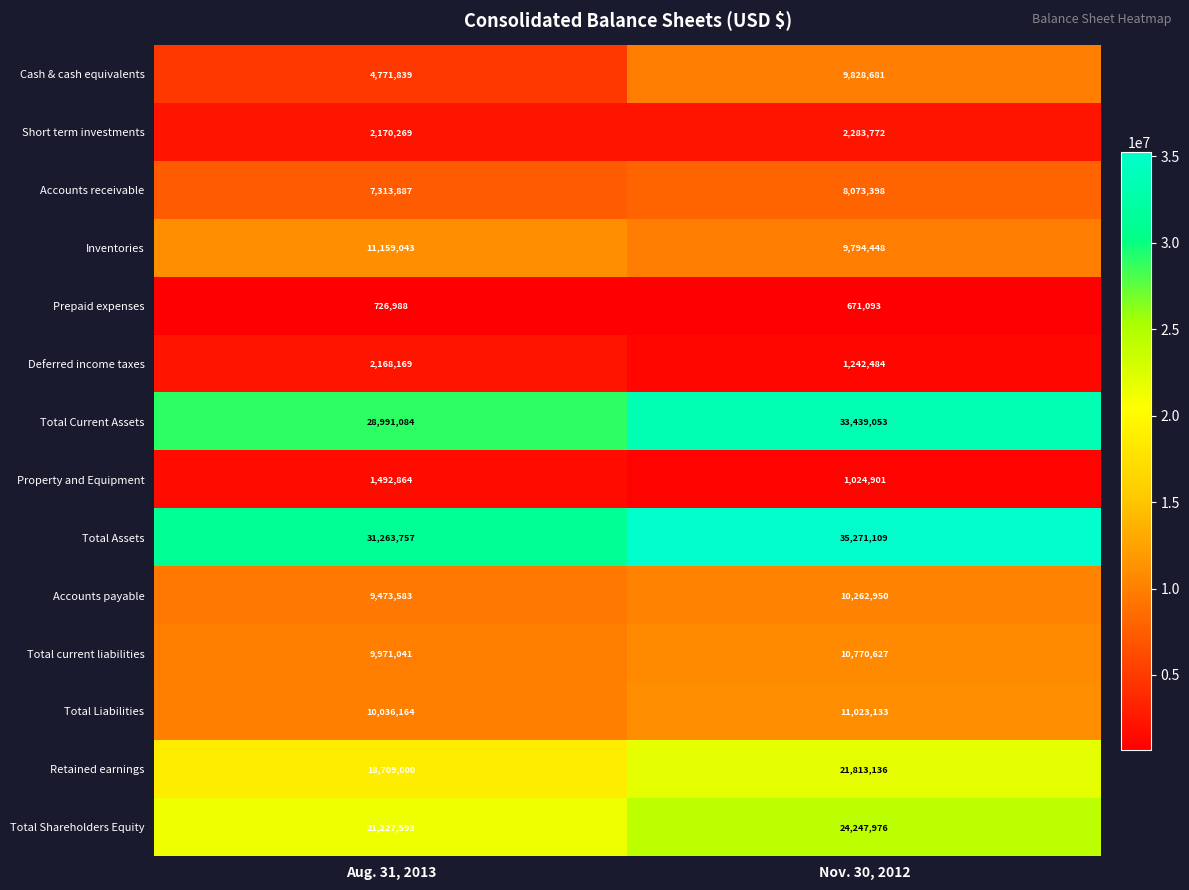

How many values in the Total Current Assets series are below 33439053?

1